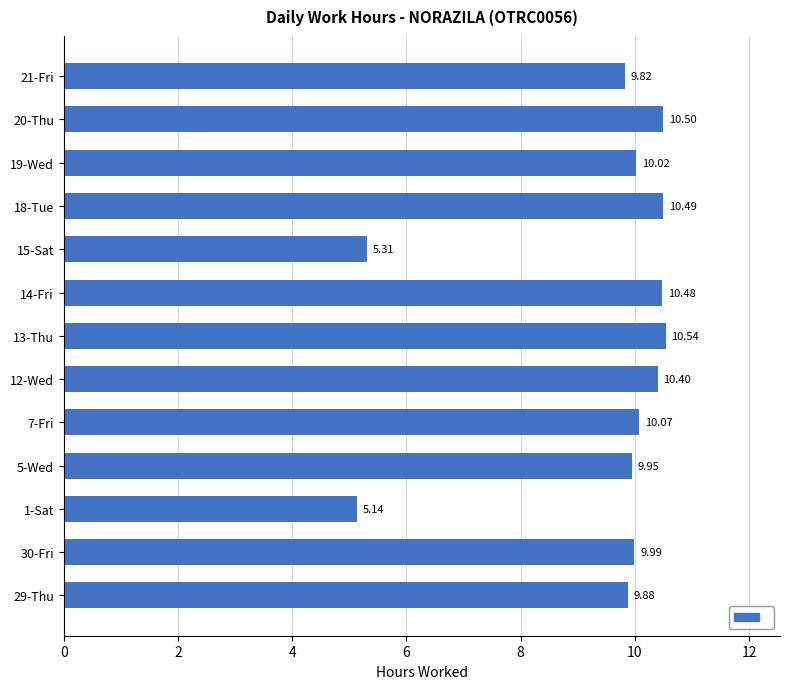

Between 1-Sat and 13-Thu, which is larger?

13-Thu